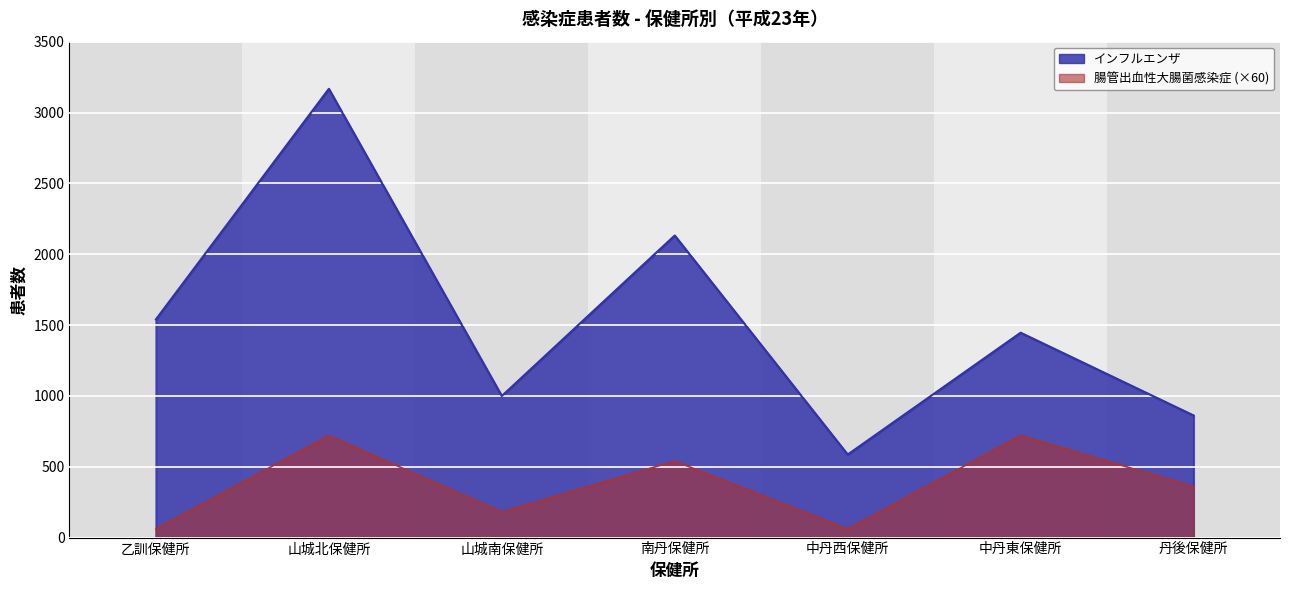

What is the difference between the second highest and second lowest values in the 腸管出血性大腸菌感染症 series?

660